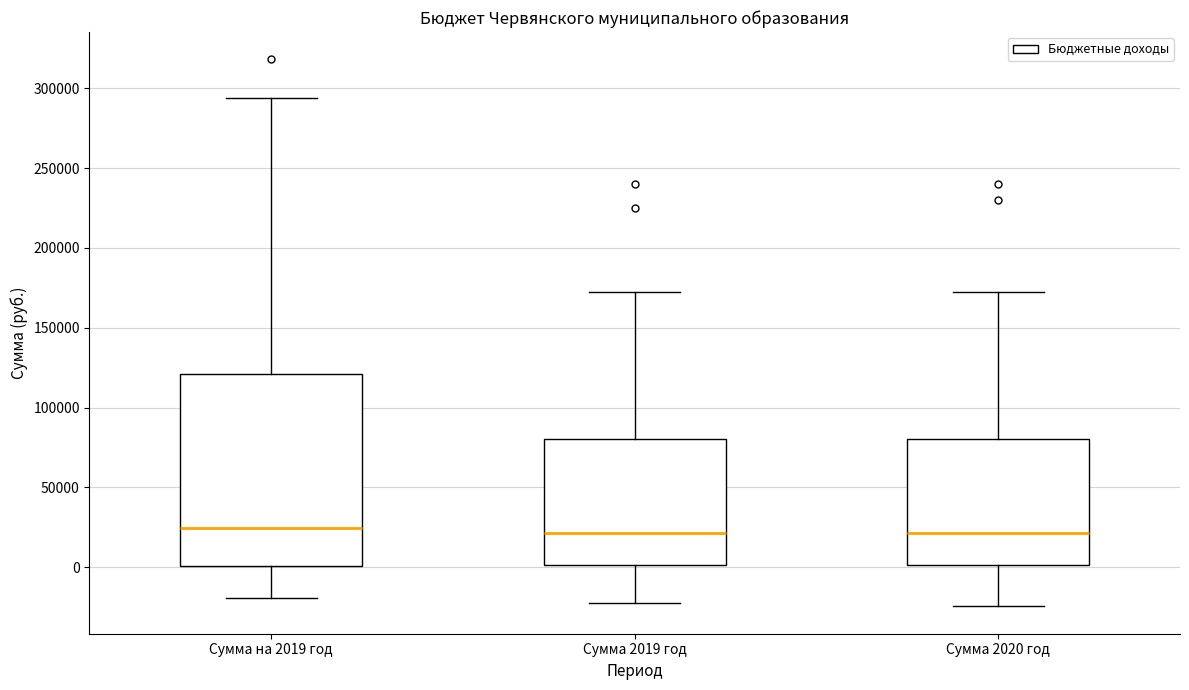

Comparing the boxes themselves (not the whiskers), which one is the tallest?

Сумма на 2019 год